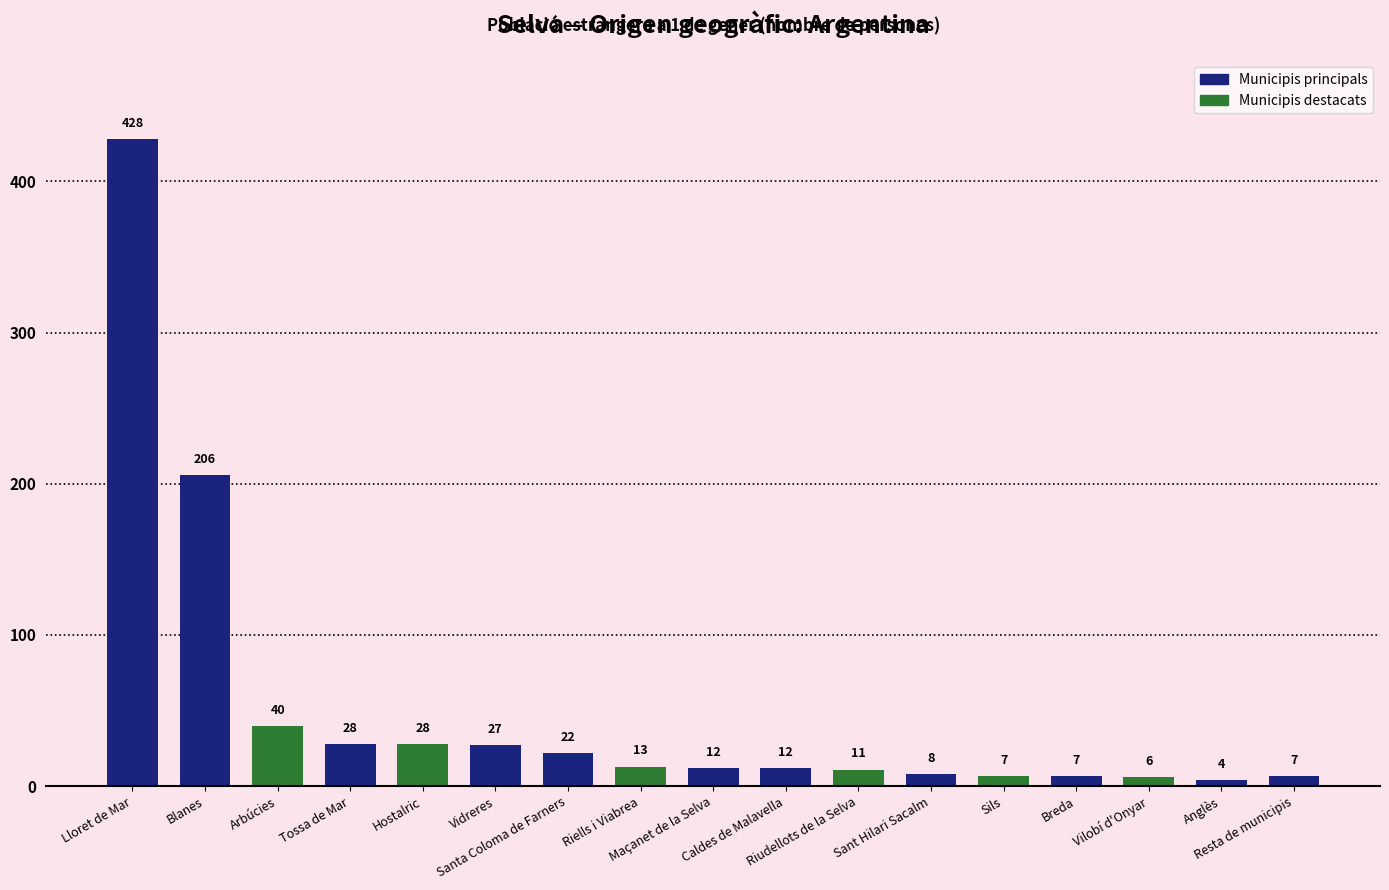

What is the change in value from Blanes to Tossa de Mar?

-178